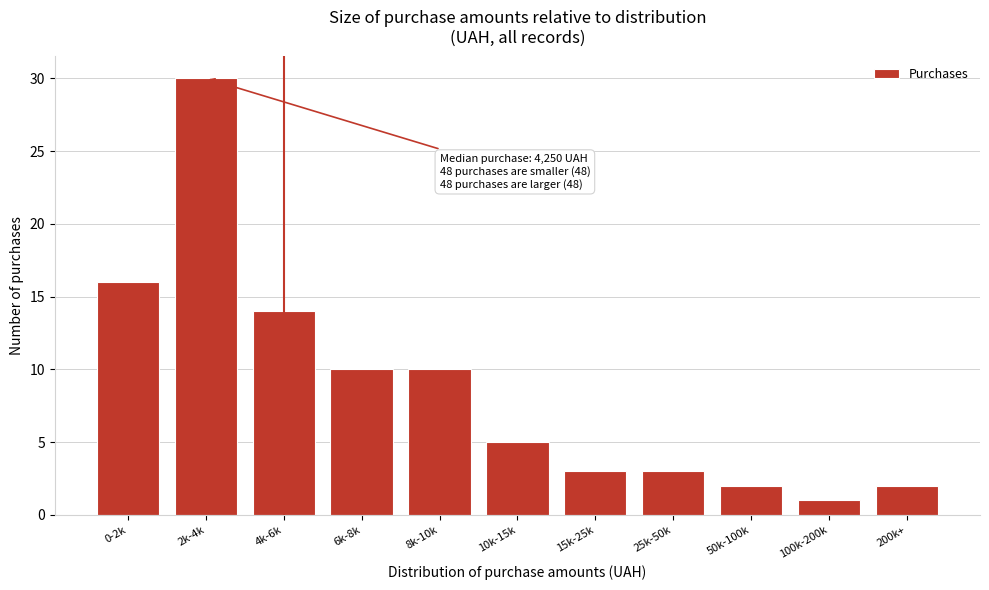

Reading right to left, transcribe all the data shown in this chart.

200k+=2	100k-200k=1	50k-100k=2	25k-50k=3	15k-25k=3	10k-15k=5	8k-10k=10	6k-8k=10	4k-6k=14	2k-4k=30	0-2k=16